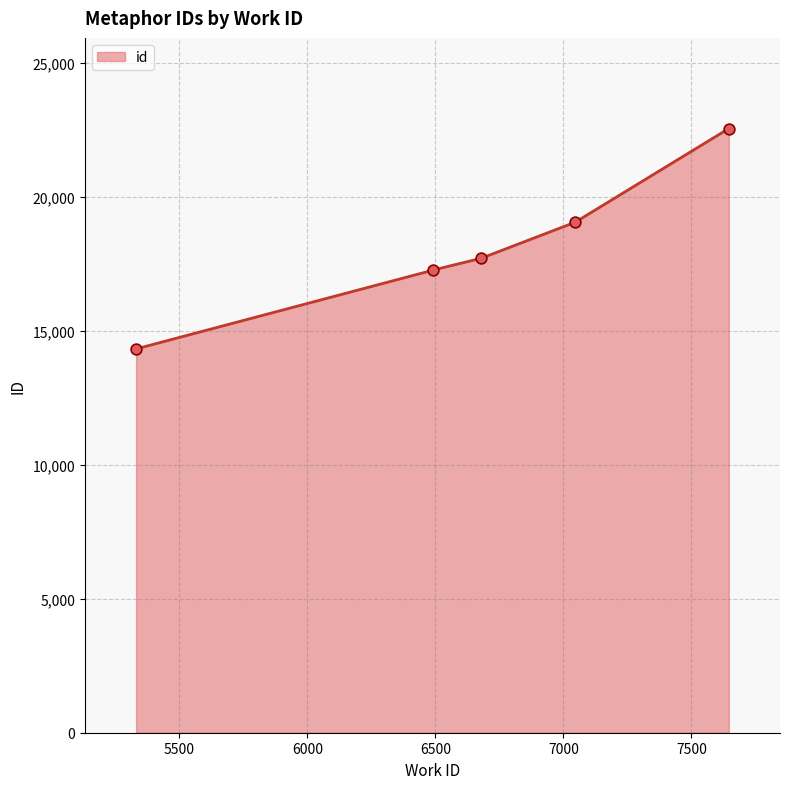

Which has a higher value, 6678 or 5331?

6678